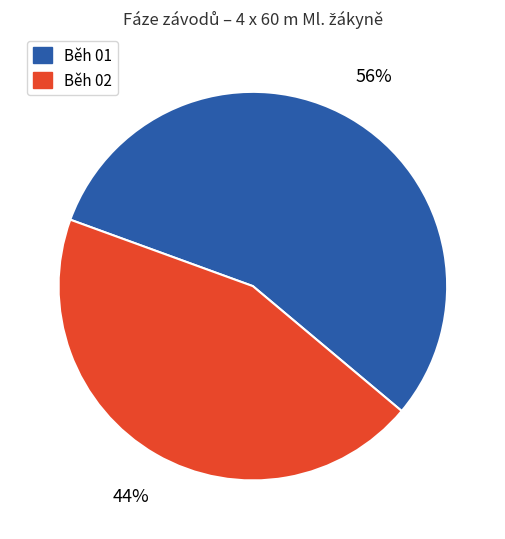

Does Běh 01 account for over 50% of the chart?

Yes